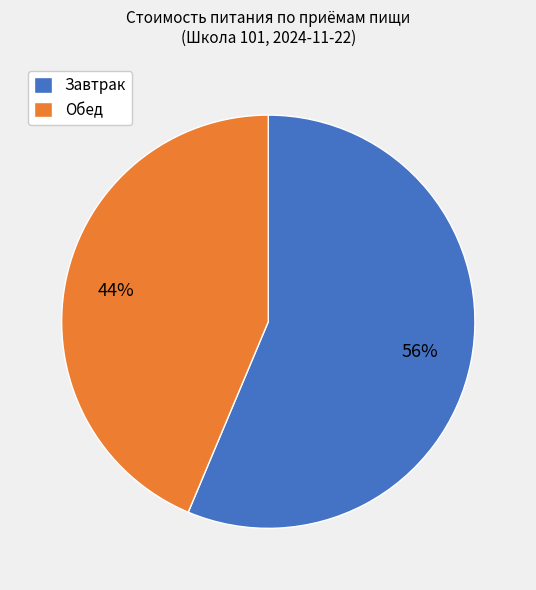

Which has a higher value, Обед or Завтрак?

Завтрак